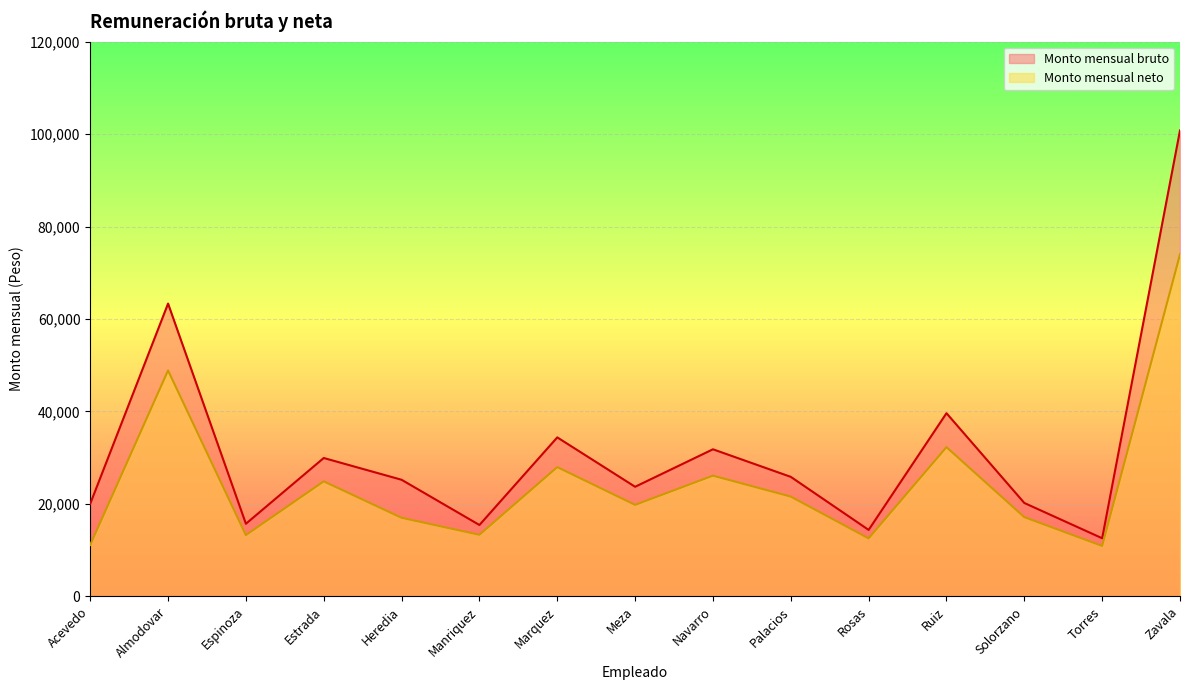

Where is Monto mensual neto nearest to the value 42456?

Almodovar